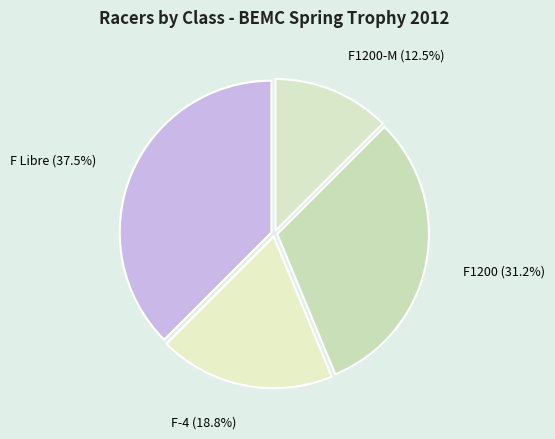

How many slices are in this pie chart?

4